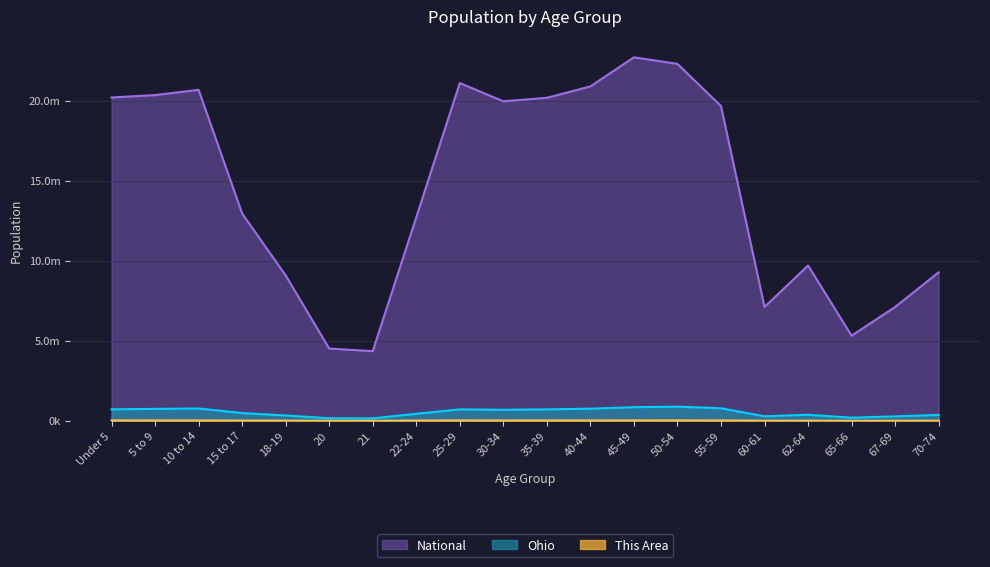

The This Area series shows 10109 at 30-34. True or false?

False